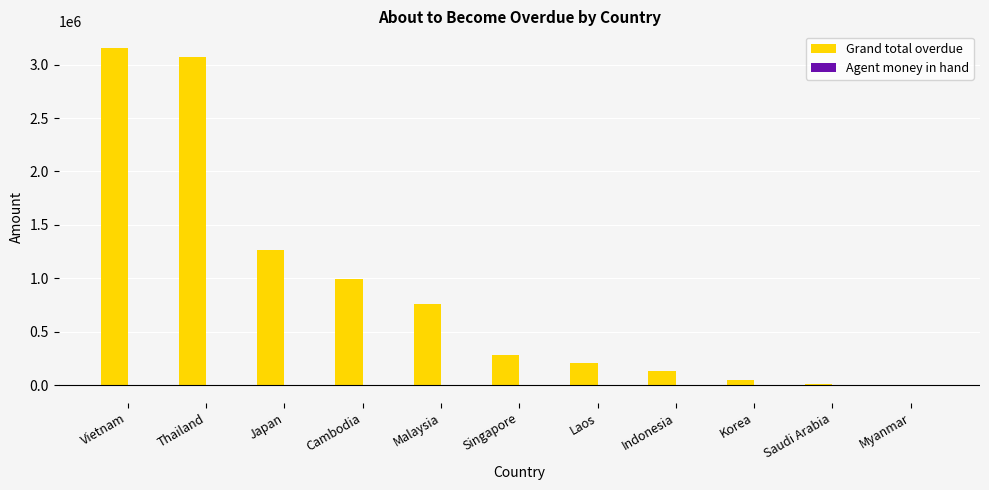

What is the sum of all Grand total overdue values?

9908339.9